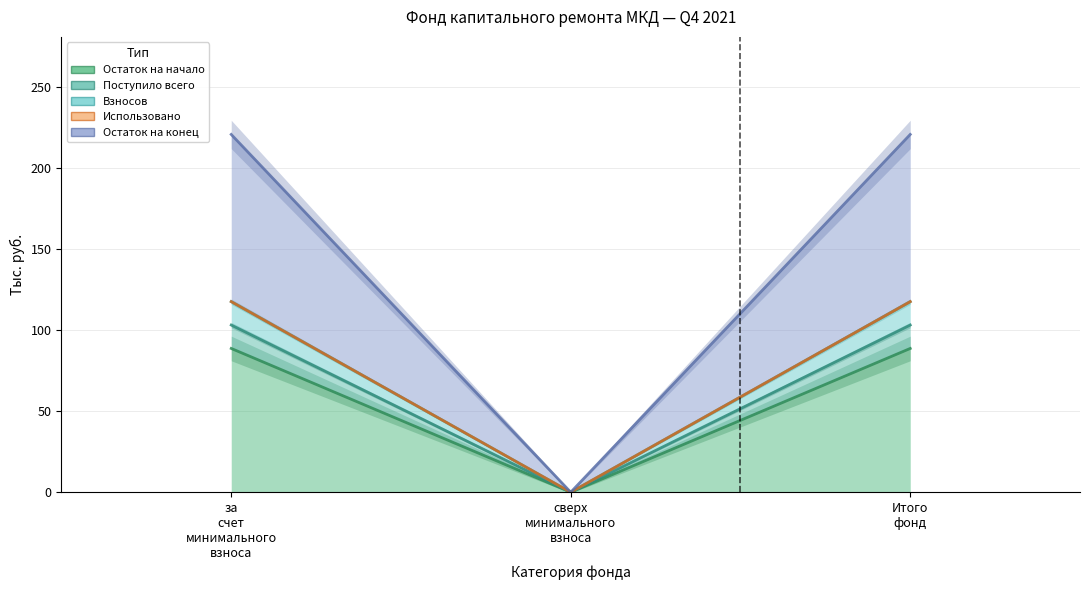

What is the difference between the Остаток на начало values at Итого фонд and сверх минимального взноса?

88.6